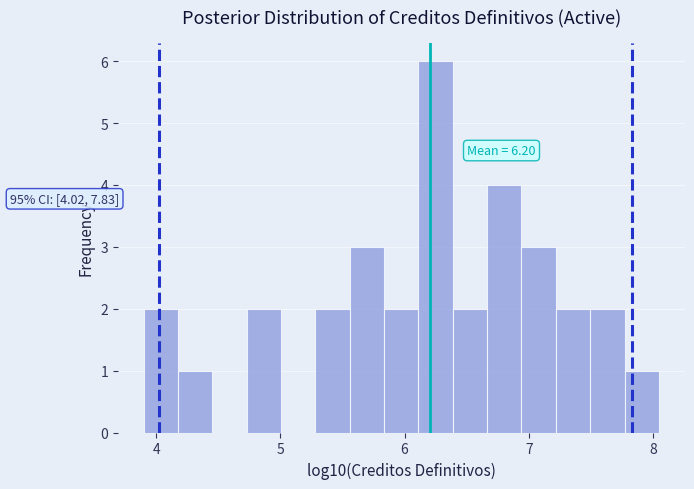

Around what value on the x-axis is the tallest bar? Give the approximate position of its centre, as read against the axis.

6.2